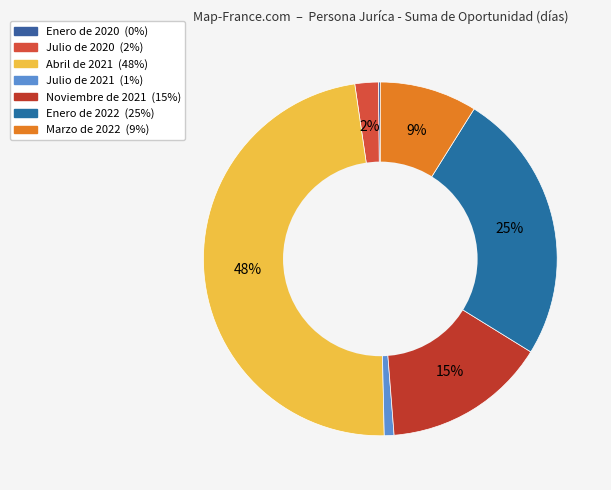

What is the total percentage of Enero de 2022 and Marzo de 2022?

33.8%